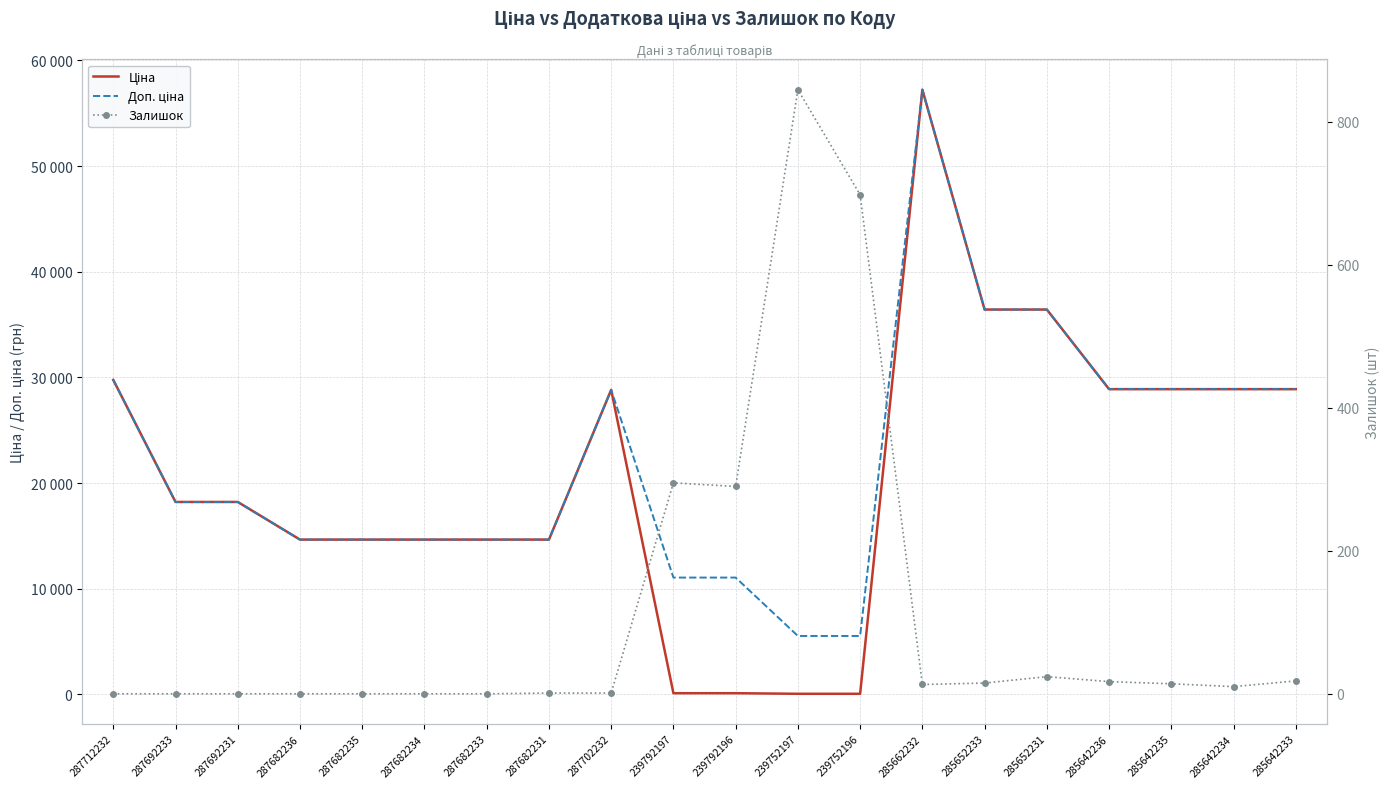

What is the value of the Ціна point at the 6th from the left?

14649.6